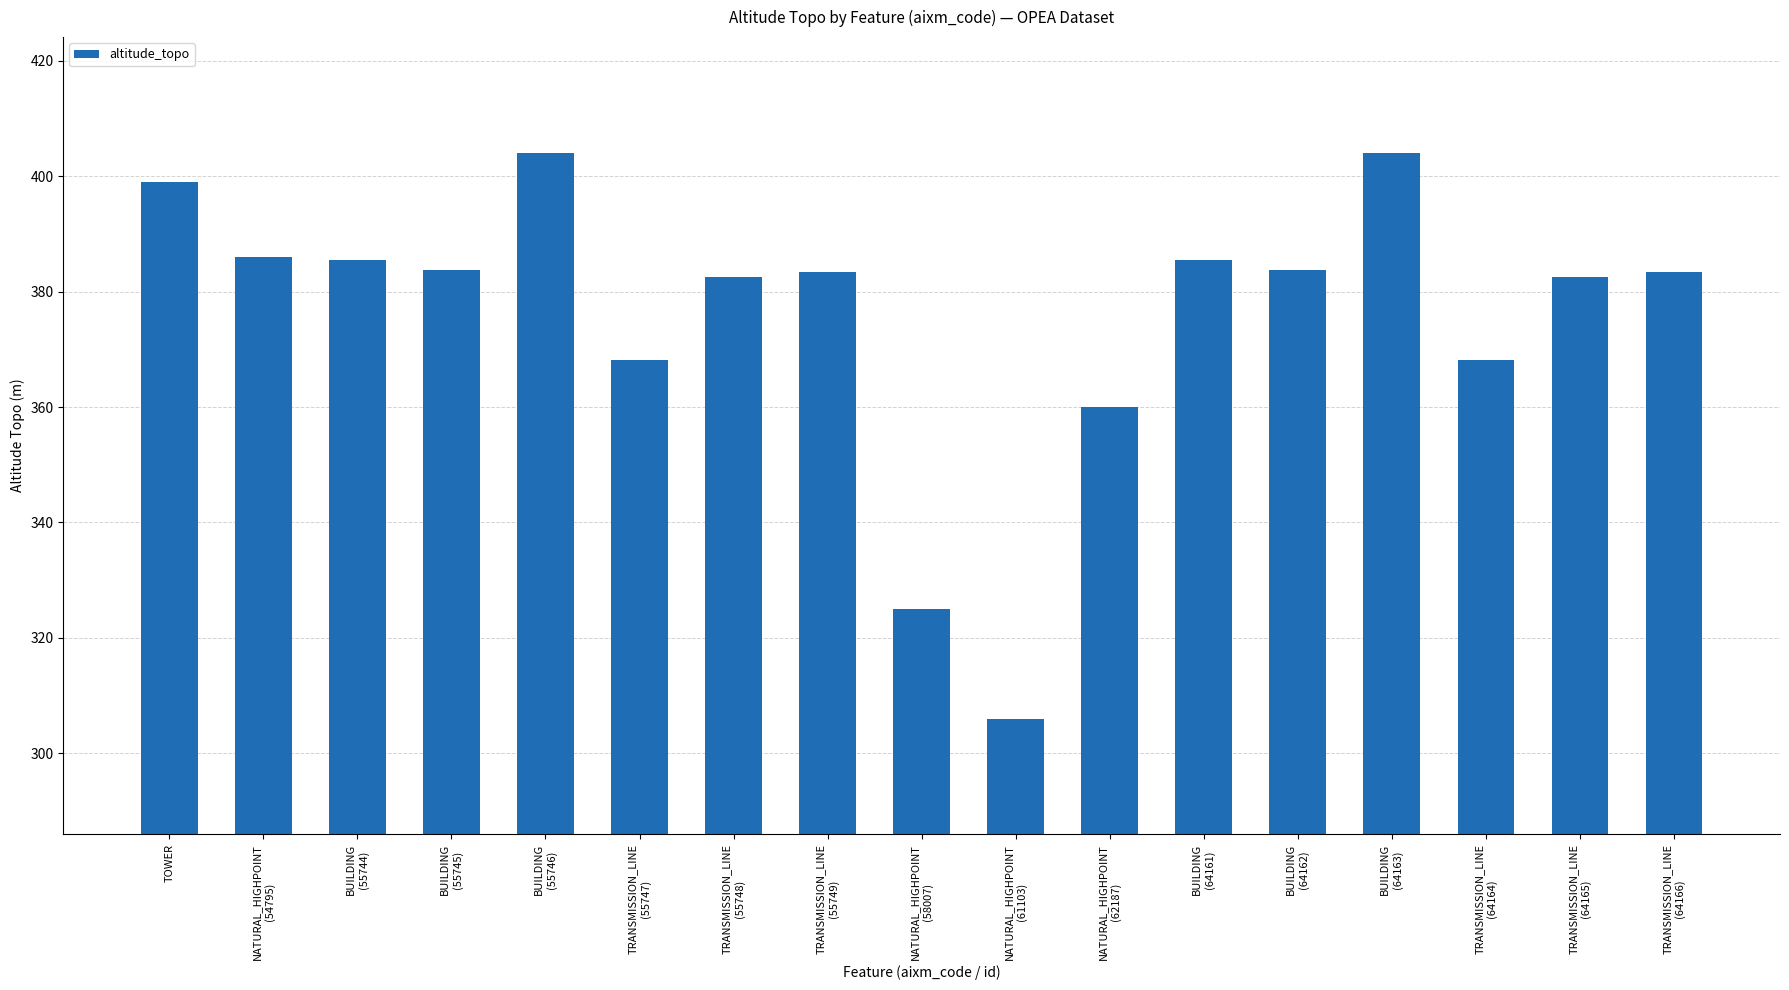

The chart shows a value of 563.7 at TRANSMISSION_LINE
(64164). True or false?

False